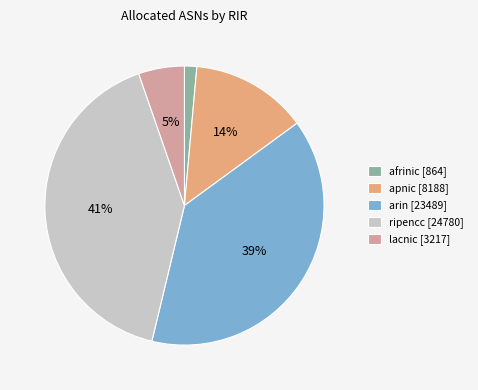

How many slices are in this pie chart?

5